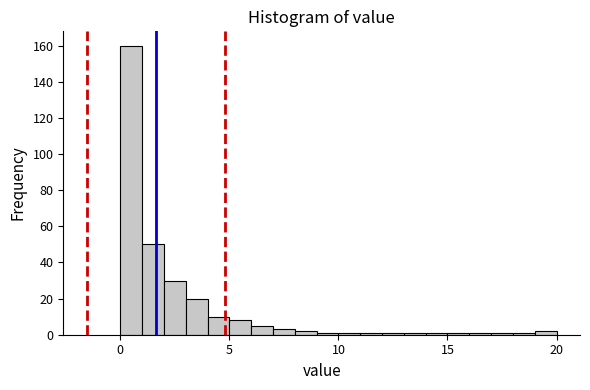

Around what value on the x-axis is the tallest bar? Give the approximate position of its centre, as read against the axis.

0.5